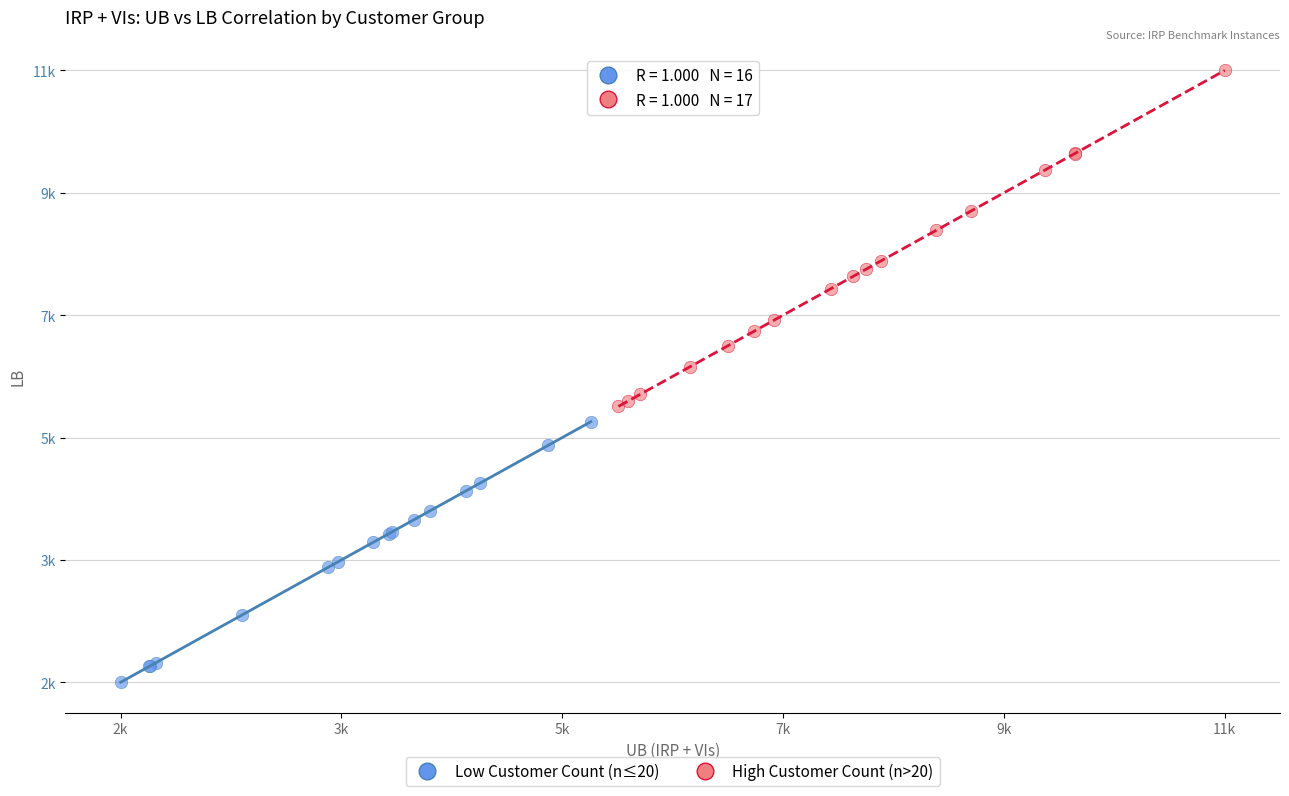

What are all the series names shown in the legend?

Low Customer Count (n≤20), High Customer Count (n>20)